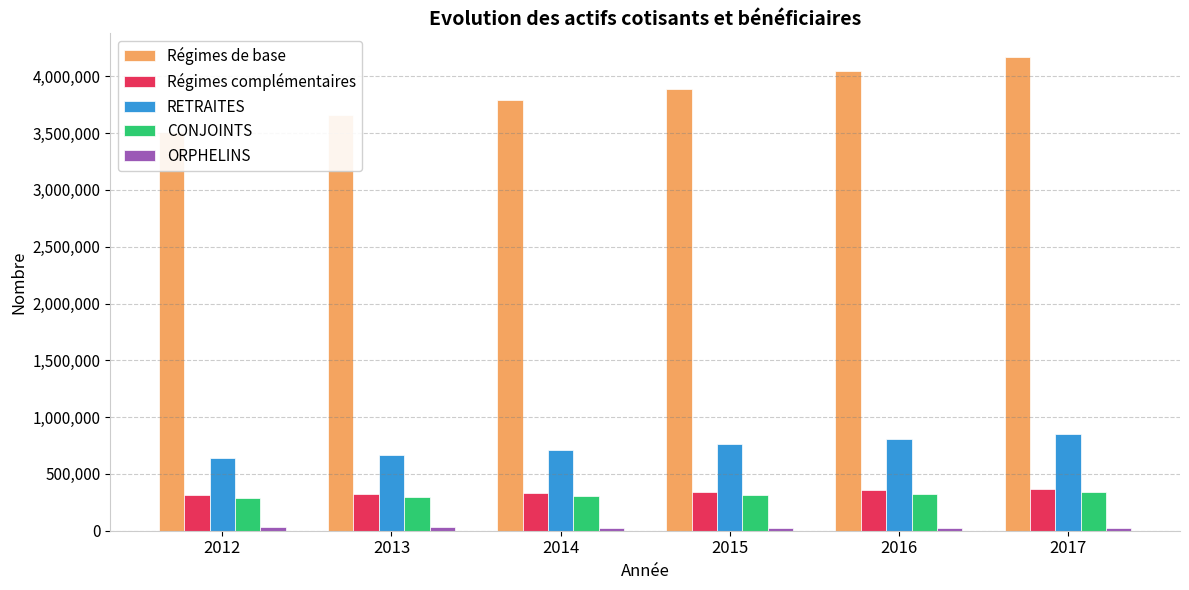

True or false: Régimes de base has a value of 1476103 at 2014.

False